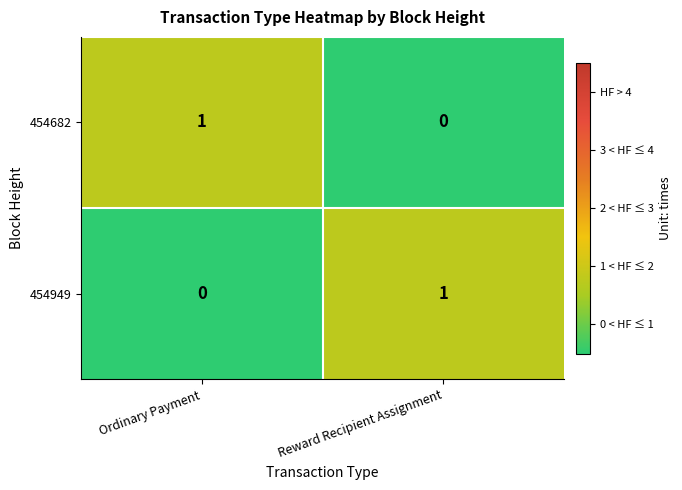

List the labels in order of 454949 value, largest first.

Reward Recipient Assignment, Ordinary Payment